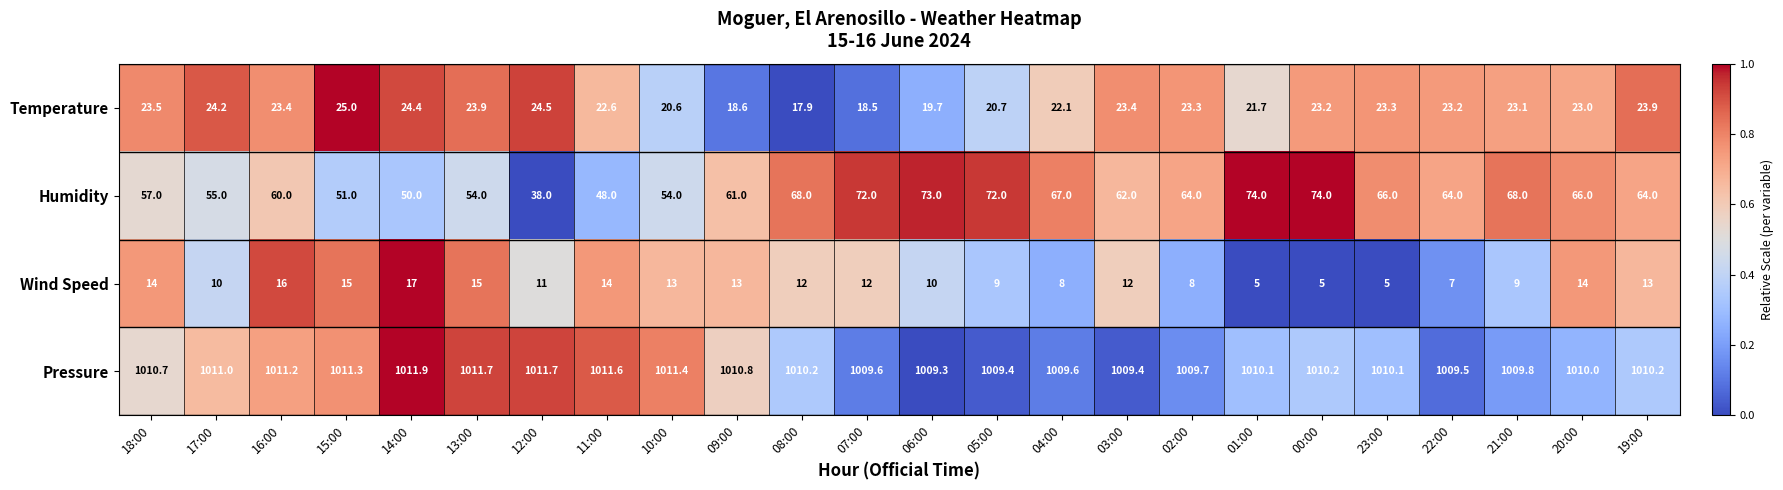

What is the spread (max minus min) of values at 14:00?

994.9